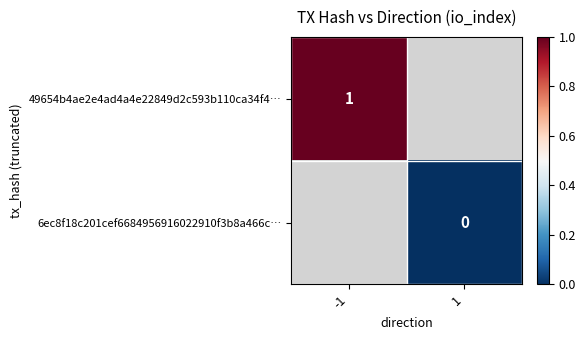

How many categories are shown in the chart?

2